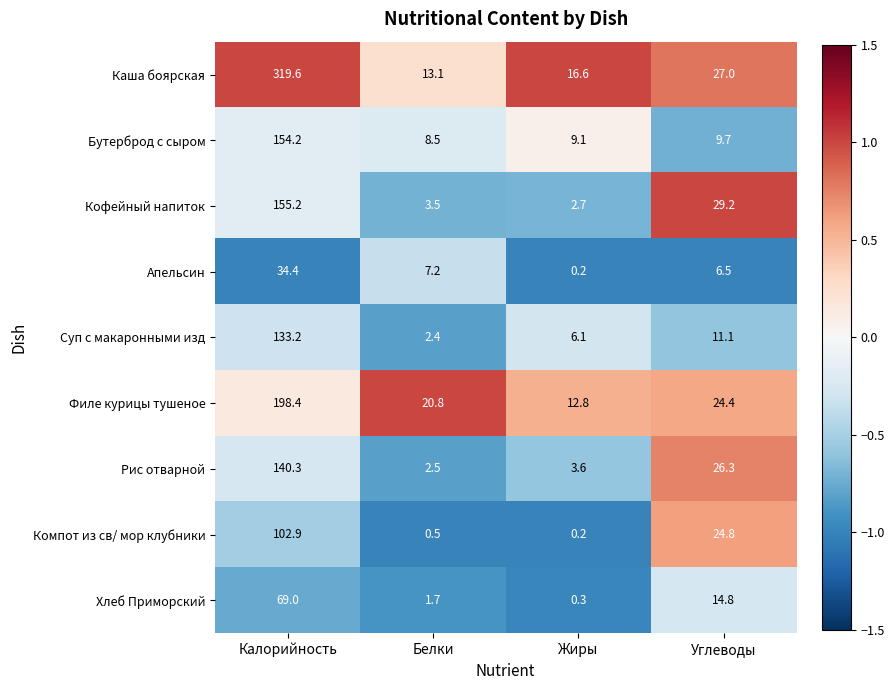

Rank the categories by Апельсин value from lowest to highest.

Жиры, Углеводы, Белки, Калорийность